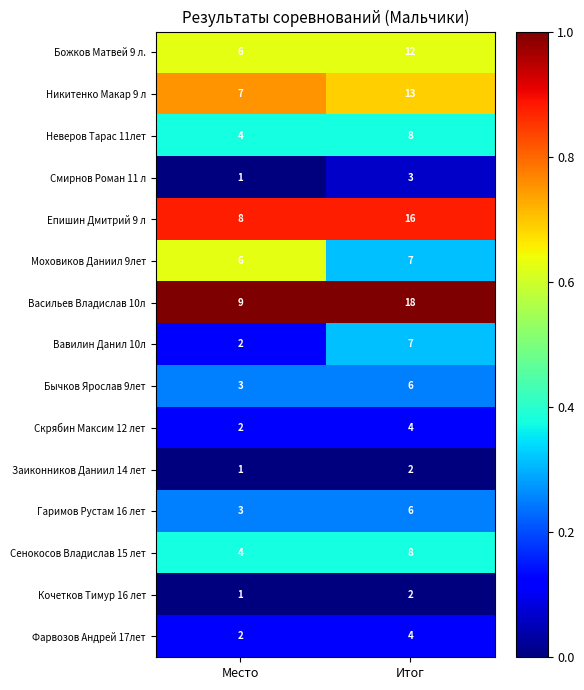

What is the sum of all Заиконников Даниил 14 лет values?

3